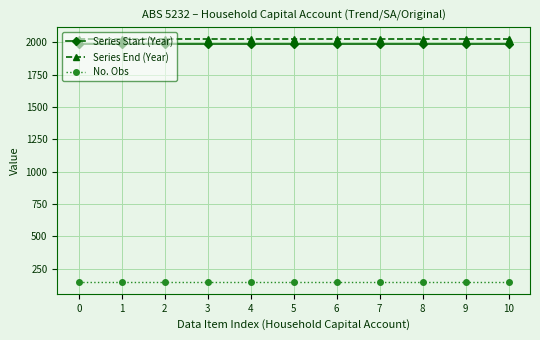

List the series in order of their peak value, highest first.

Series End (Year), Series Start (Year), No. Obs